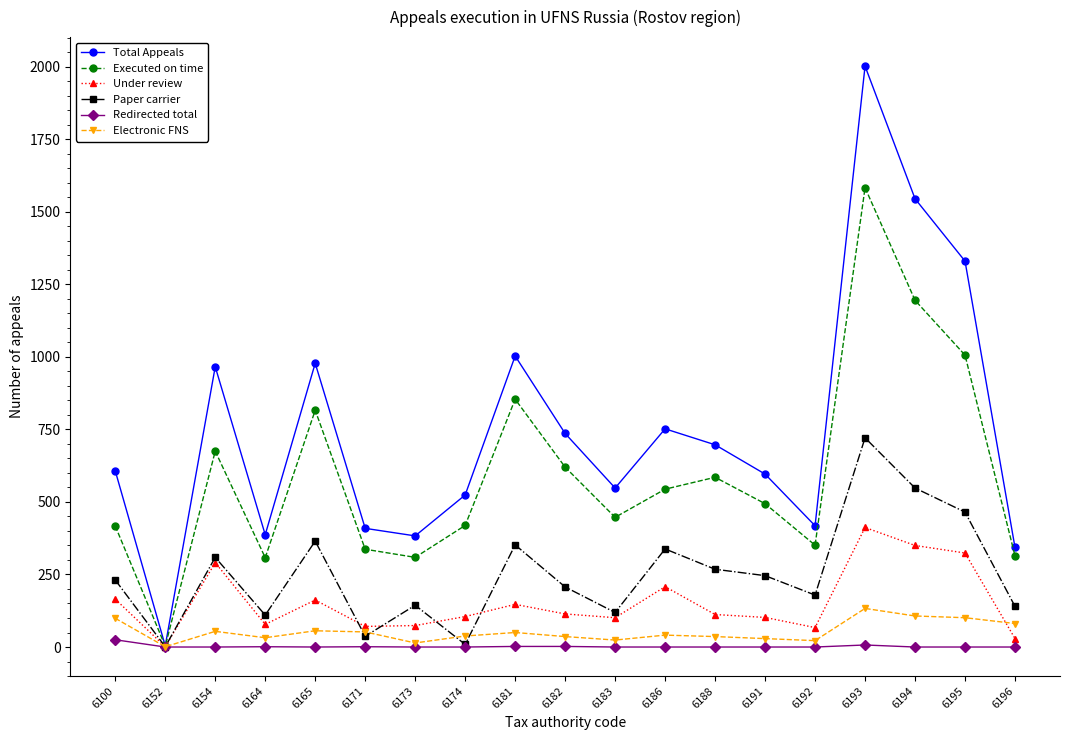

Is the value of Paper carrier at 6164 greater than the value of Total Appeals at 6193?

No